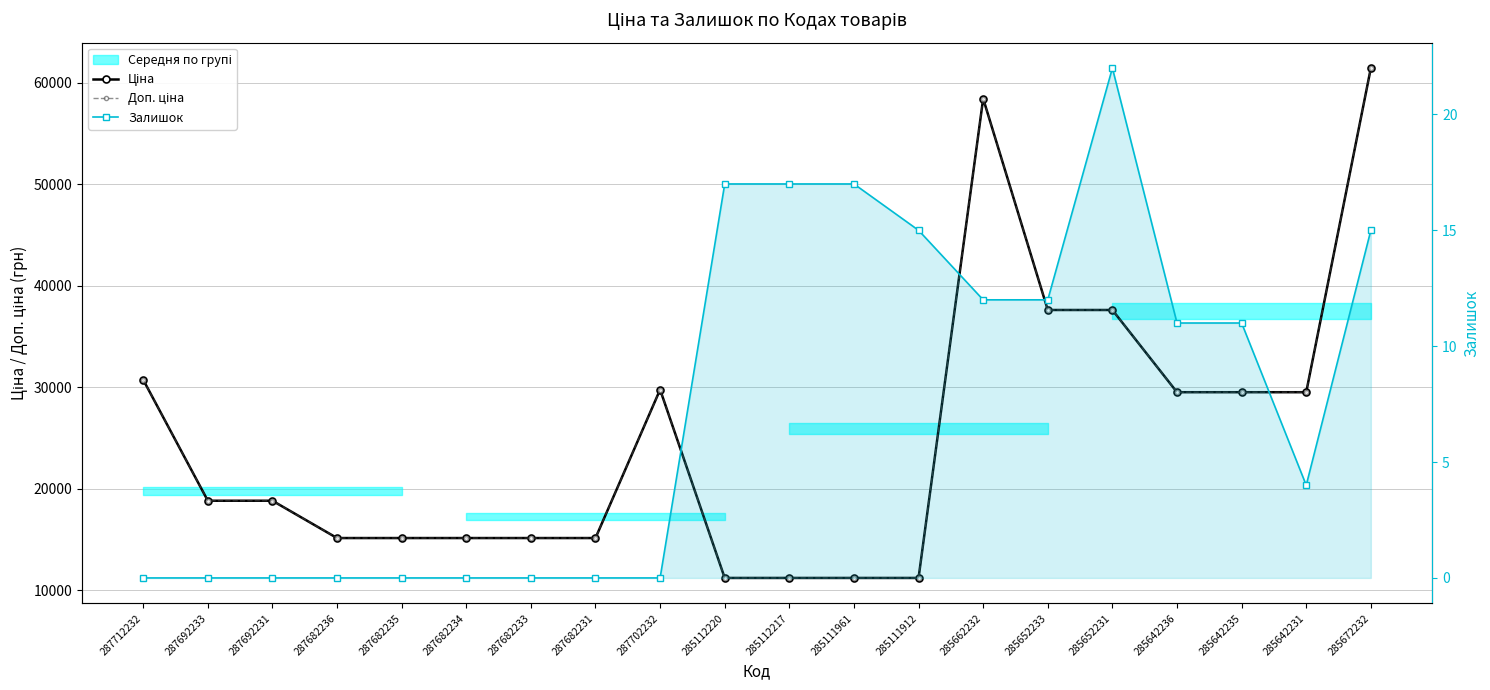

Is it true that Залишок equals 11.0 at 285642236?

True